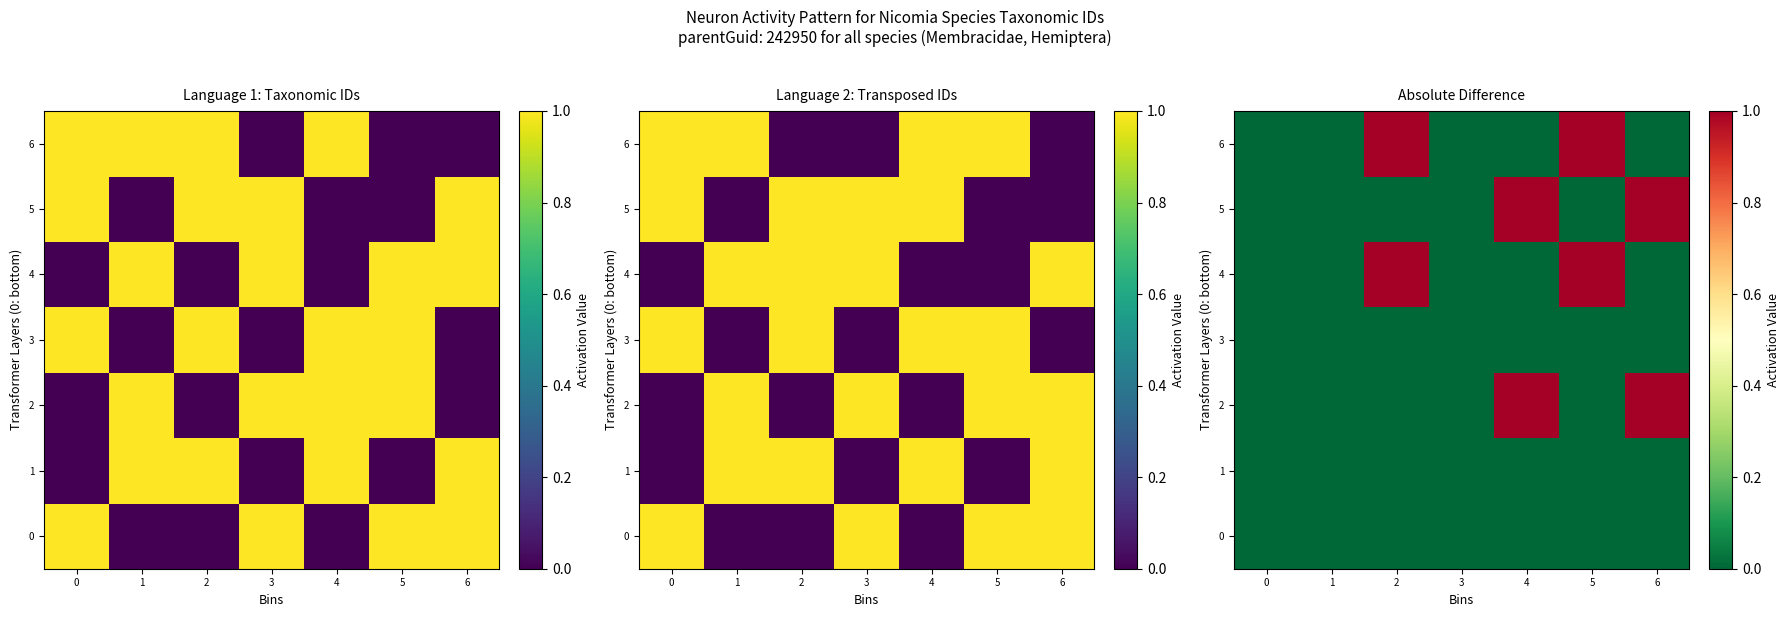

Which category has the highest value in the 1 series?

4